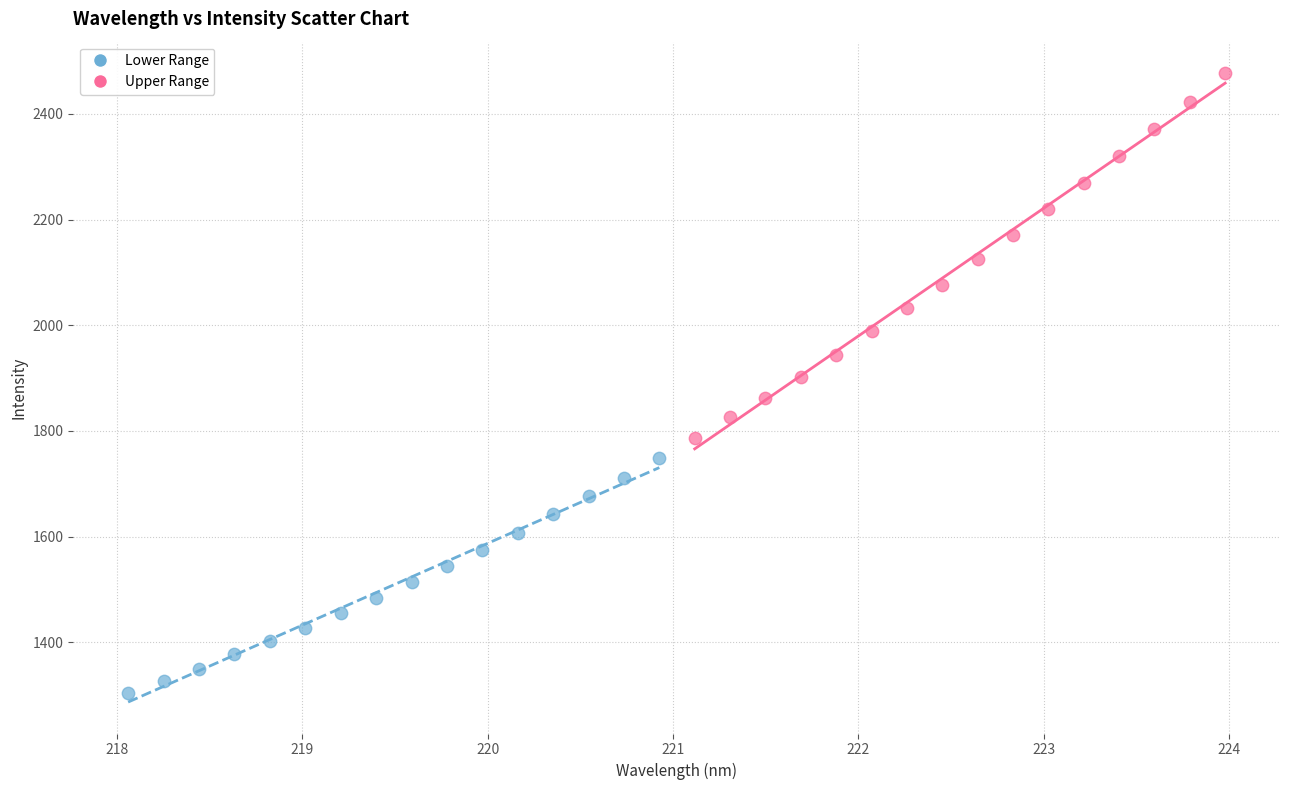

Which series reaches the minimum Y coordinate?

Lower Range